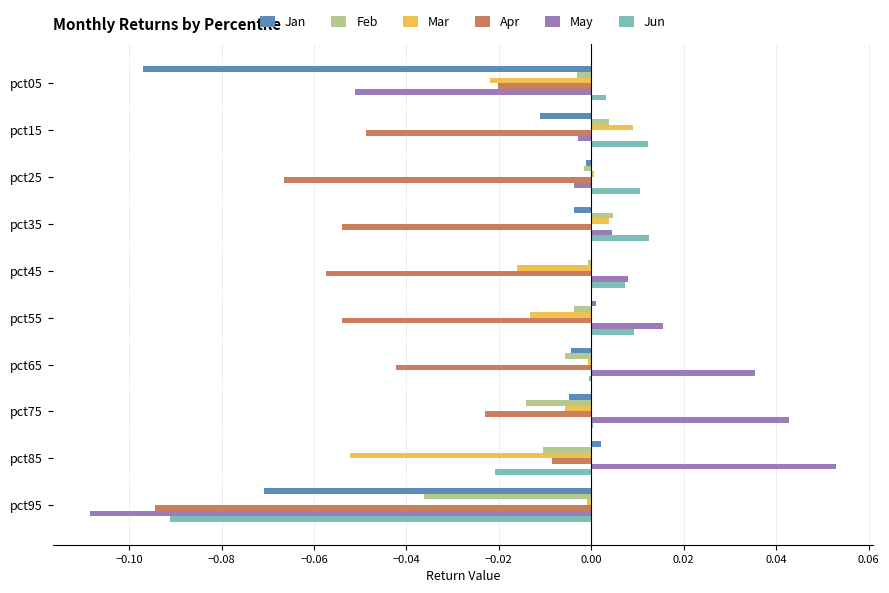

Is it true that Apr equals -0.1 at pct65?

False